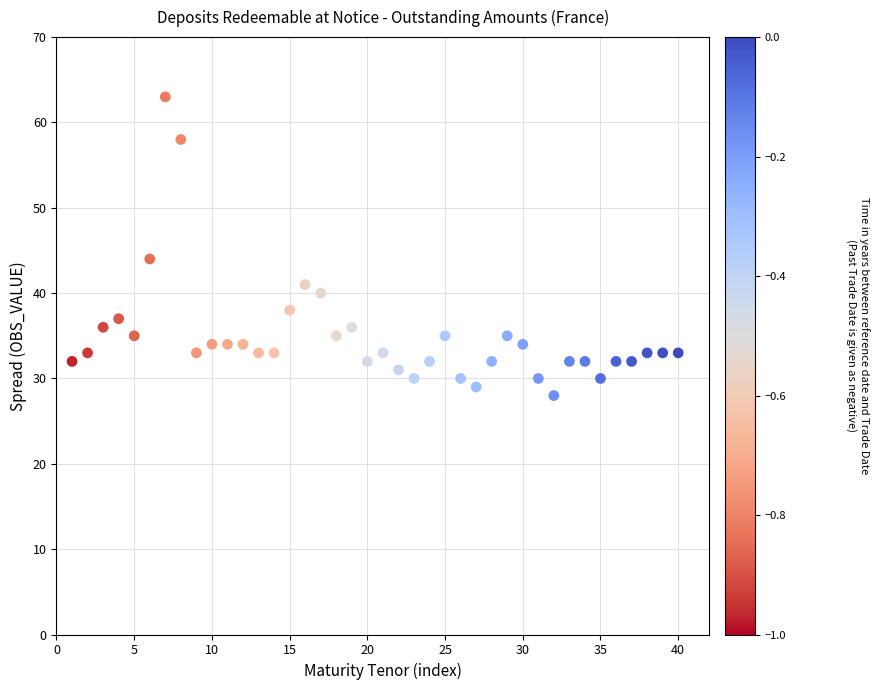

What Y value in the scatter plot is closest to 45?

44